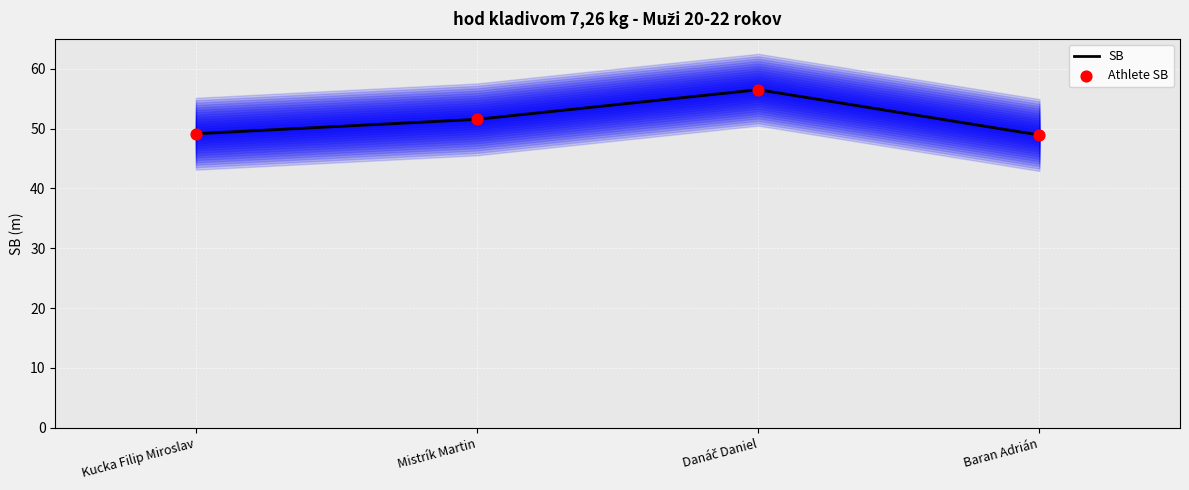

At how many categories does at least one series exceed 54?

1